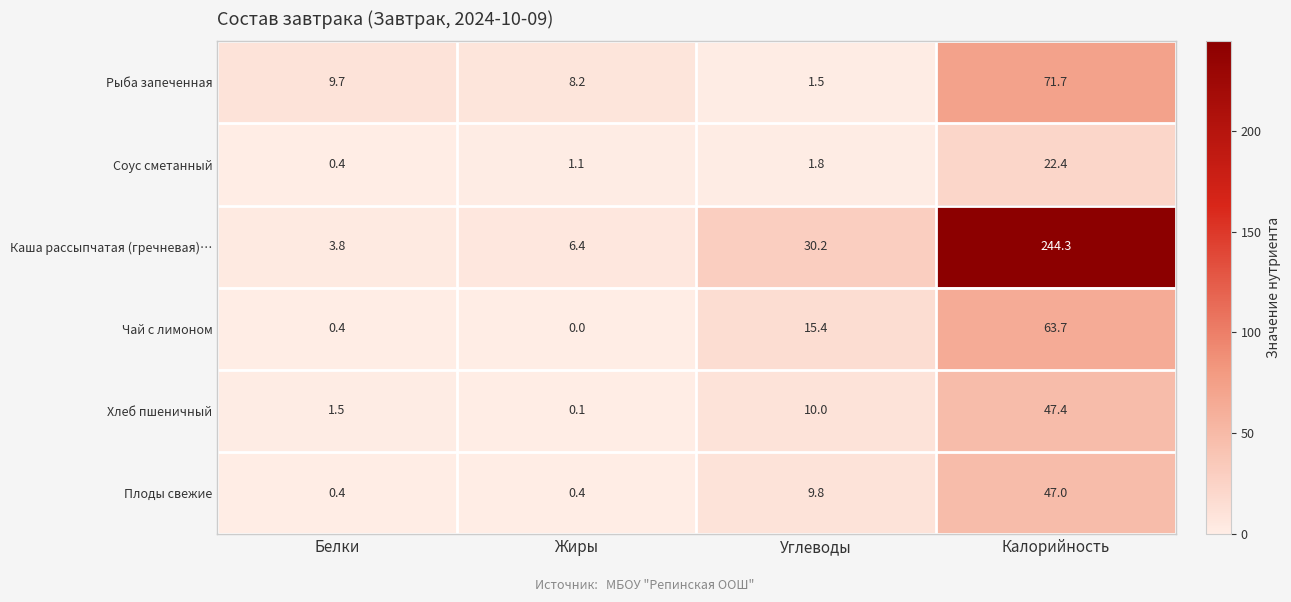

How many series are shown in this chart?

6